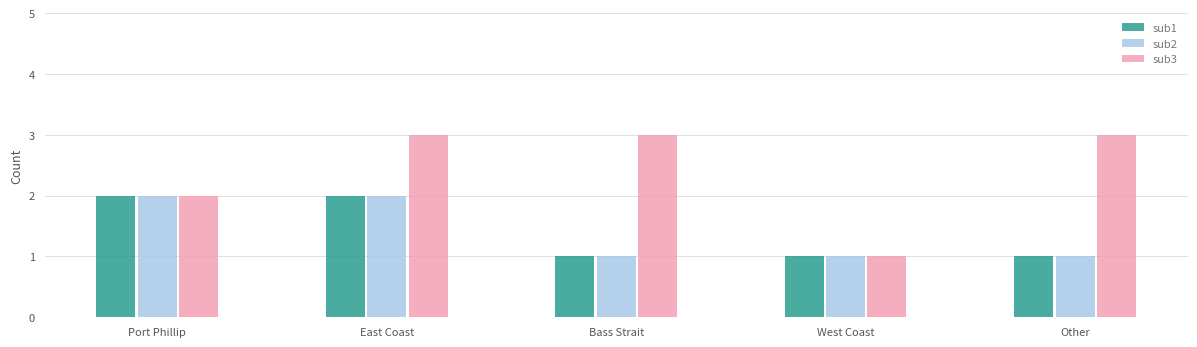

Does the chart contain any negative values?

No